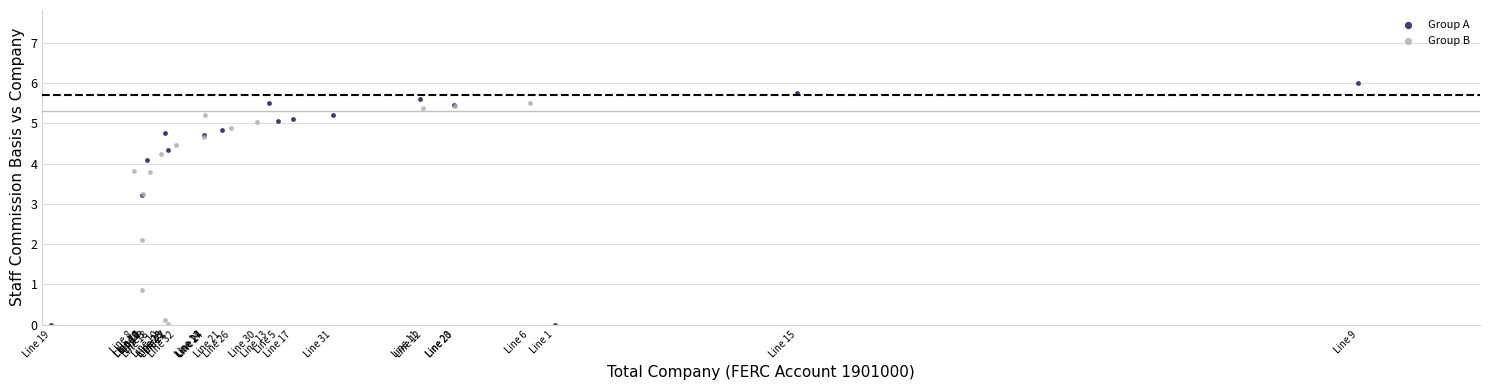

Which series has the largest Y range (max minus min)?

Group A